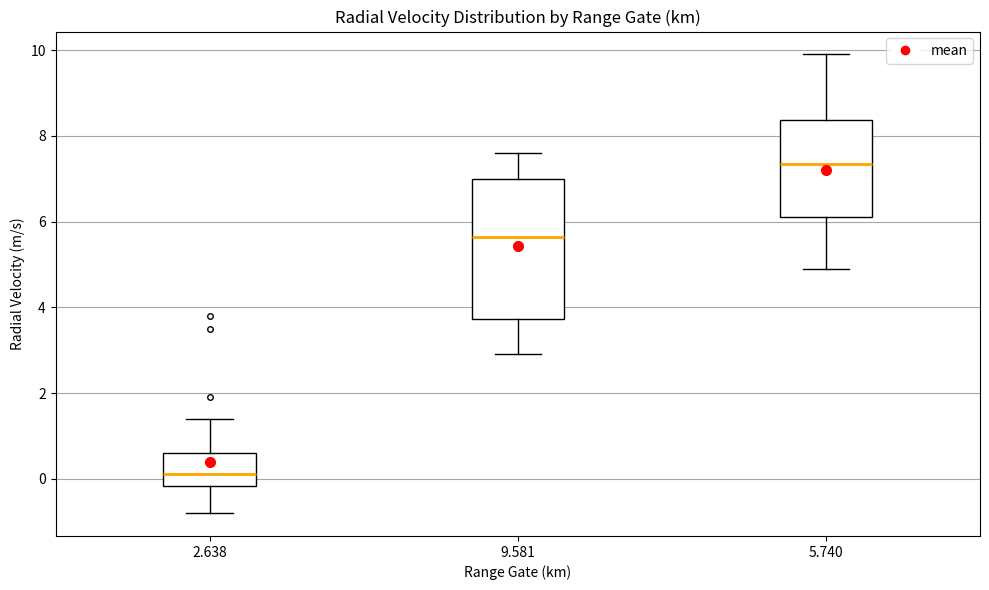

Reading left to right, transcribe this box plot: for each box, give where its median line is, the range the box spans, and where its two whiskers end, as read against the y-axis. The values are not printed on the chart, so give them approximately, as read against the axis.

2.638: median 0.2, box -0.2 to 0.6, whiskers -0.8 to 1.4
9.581: median 5.6, box 3.8 to 7.0, whiskers 3.0 to 7.6
5.740: median 7.4, box 6.2 to 8.4, whiskers 5.0 to 10.0